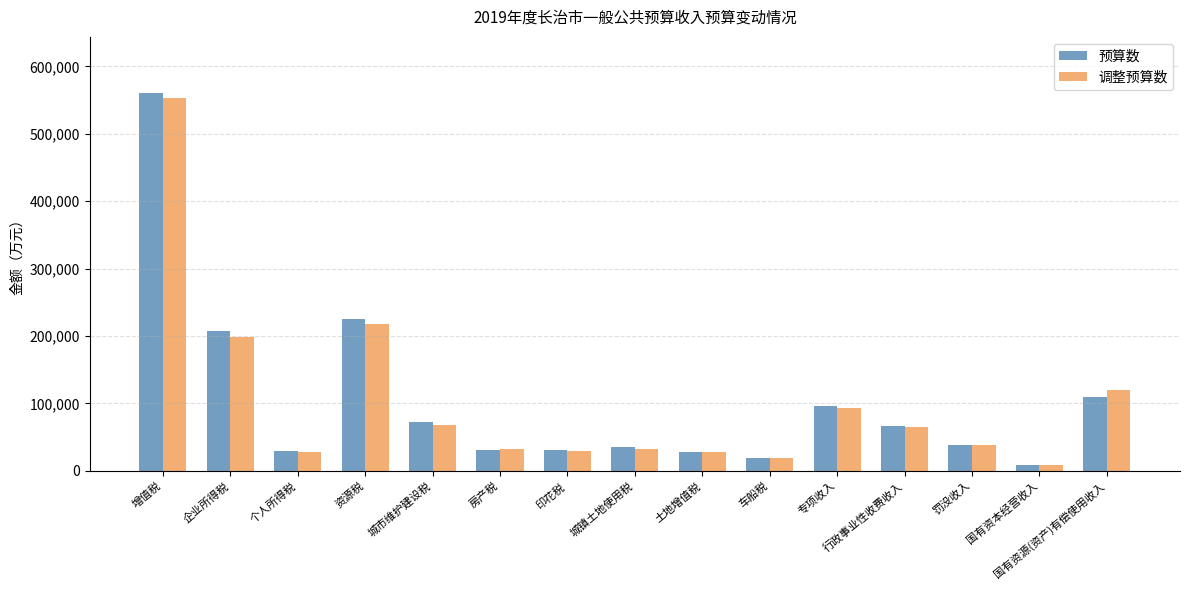

Is the value of 调整预算数 at 房产税 greater than the value of 预算数 at 资源税?

No